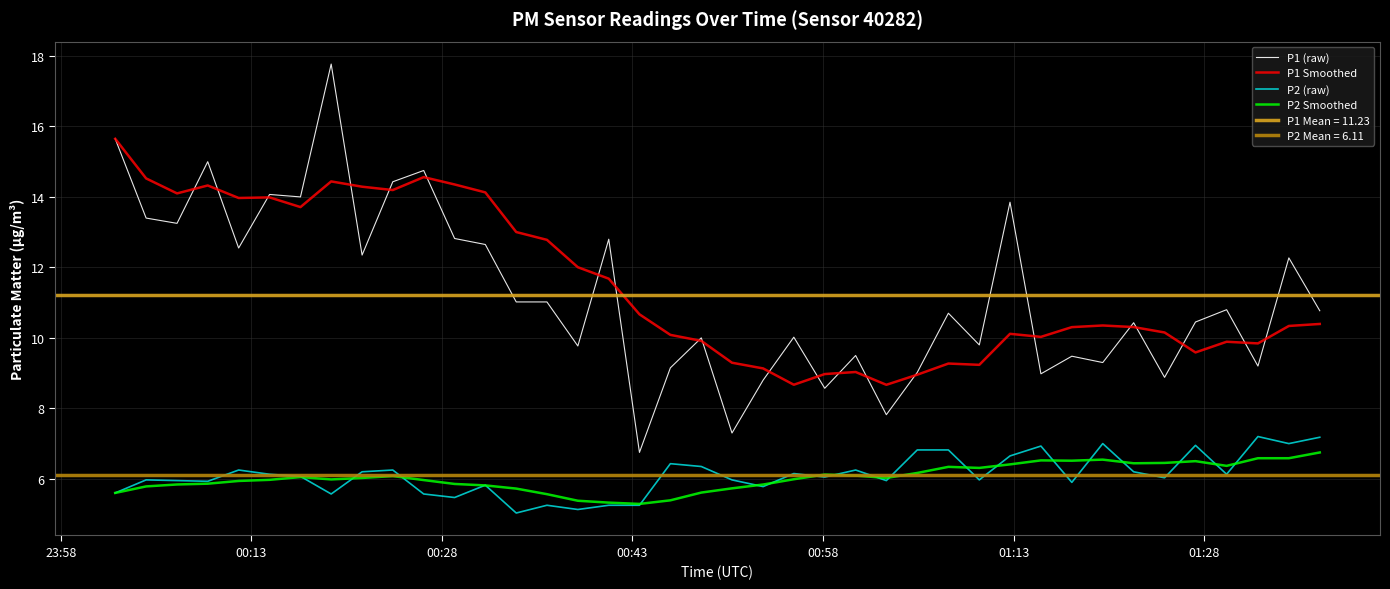

True or false: P2 Smoothed and P1 Smoothed intersect in this chart.

False